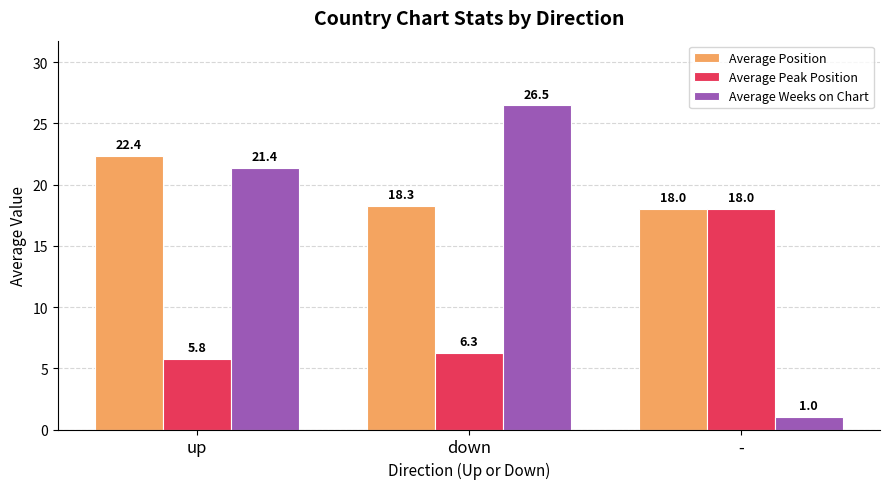

What is the difference between the Average Weeks on Chart values at - and up?

20.4